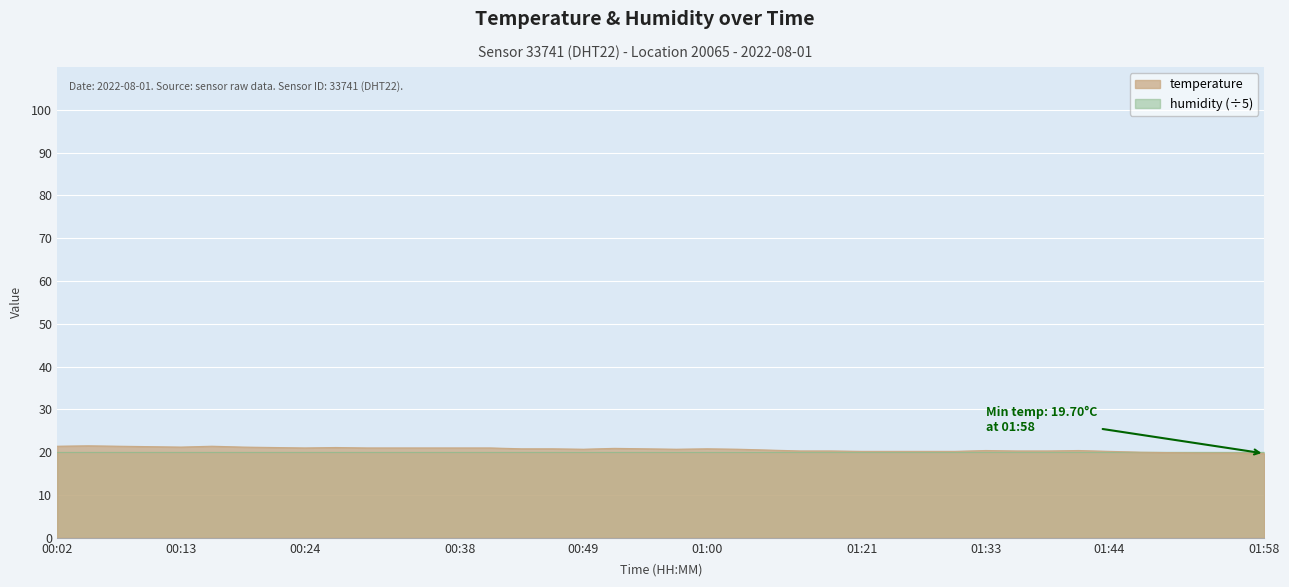

List the labels in order of value, smallest first.

01:58, 01:52, 01:55, 01:50, 01:47, 01:21, 01:24, 01:27, 01:30, 01:44, 01:15, 01:18, 01:36, 01:38, 01:33, 01:41, 01:09, 00:49, 00:57, 01:03, 00:43, 00:46, 00:54, 01:00, 00:52, 00:24, 00:29, 00:32, 00:35, 00:38, 00:40, 00:21, 00:27, 00:13, 00:18, 00:10, 00:02, 00:07, 00:16, 00:04